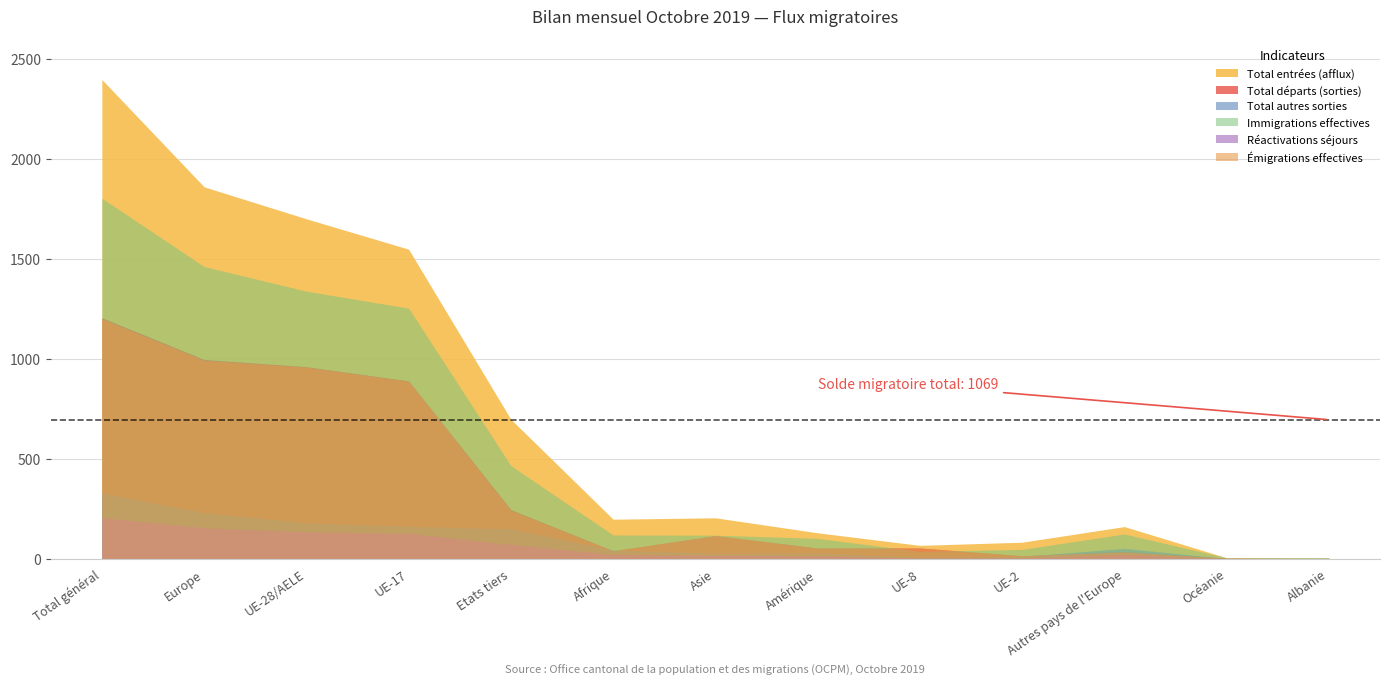

How many interior local peaks does the Total autres sorties series have?

2